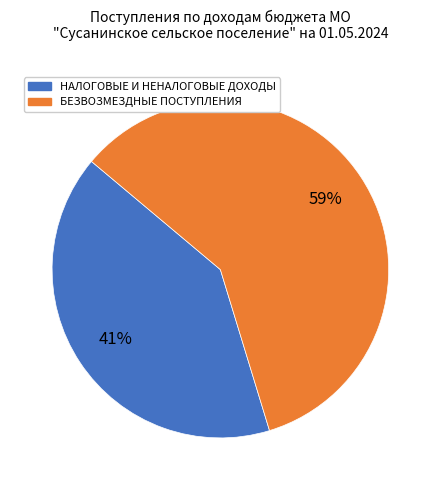

Do БЕЗВОЗМЕЗДНЫЕ ПОСТУПЛЕНИЯ and НАЛОГОВЫЕ И НЕНАЛОГОВЫЕ ДОХОДЫ together represent more than half of the pie?

Yes